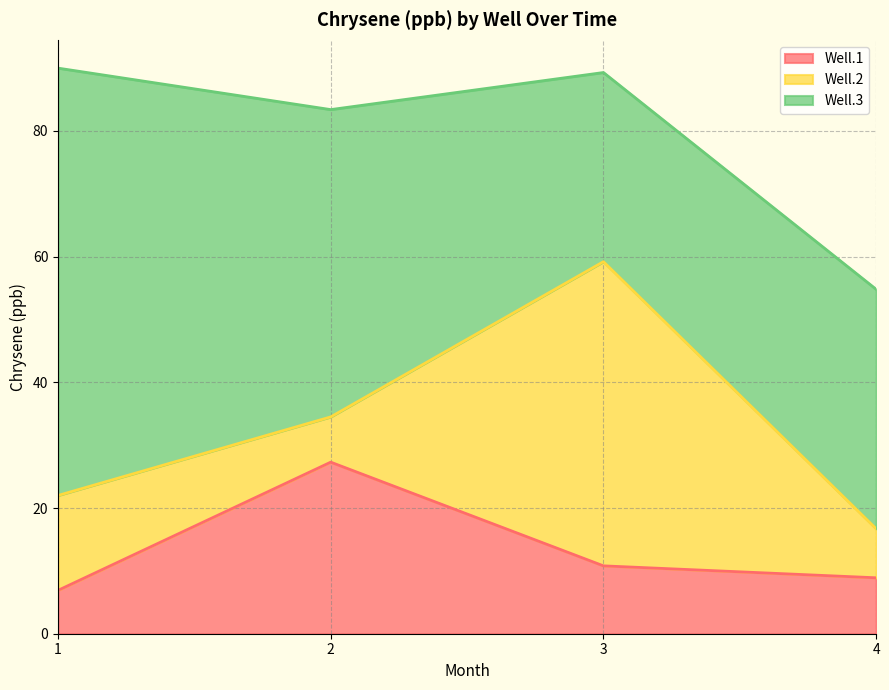

What is the sum of all Well.2 values?

78.5